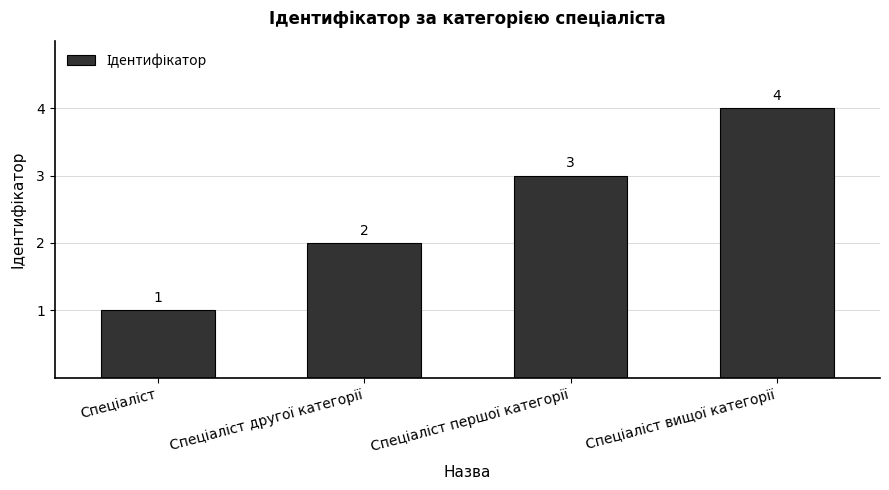

What is the difference between the maximum and minimum values?

3